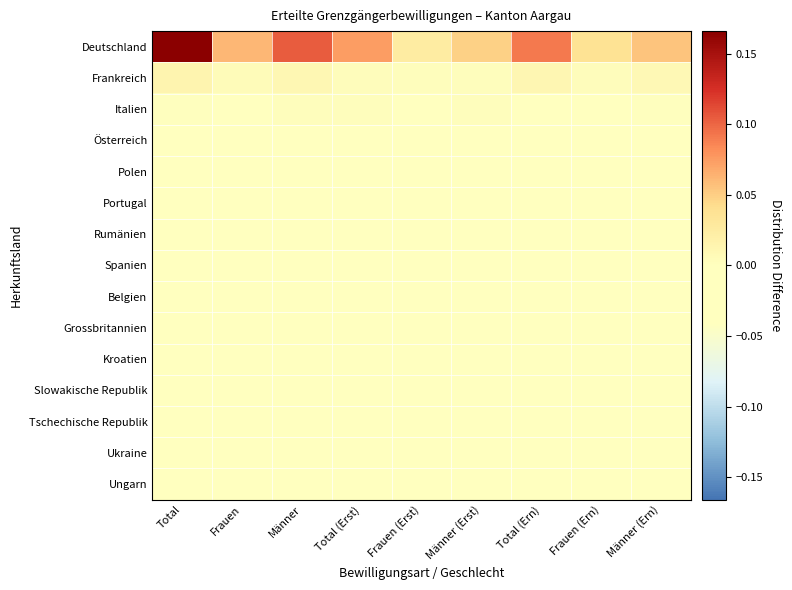

Reading right to left, extract all data points from this chart.

Deutschland: Männer (Ern)=0.1	Frauen (Ern)=0.0	Total (Ern)=0.1	Männer (Erst)=0.0	Frauen (Erst)=0.0	Total (Erst)=0.1	Männer=0.1	Frauen=0.1	Total=0.2
Frankreich: Männer (Ern)=0.0	Frauen (Ern)=0.0	Total (Ern)=0.0	Männer (Erst)=0.0	Frauen (Erst)=0.0	Total (Erst)=0.0	Männer=0.0	Frauen=0.0	Total=0.0
Italien: Männer (Ern)=0.0	Frauen (Ern)=-0.0	Total (Ern)=-0.0	Männer (Erst)=0.0	Frauen (Erst)=-0.0	Total (Erst)=0.0	Männer=0.0	Frauen=-0.0	Total=0.0
Österreich: Männer (Ern)=-0.0	Frauen (Ern)=-0.0	Total (Ern)=-0.0	Männer (Erst)=-0.0	Frauen (Erst)=-0.0	Total (Erst)=-0.0	Männer=-0.0	Frauen=-0.0	Total=-0.0
Polen: Männer (Ern)=-0.0	Frauen (Ern)=-0.0	Total (Ern)=-0.0	Männer (Erst)=-0.0	Frauen (Erst)=-0.0	Total (Erst)=-0.0	Männer=-0.0	Frauen=-0.0	Total=-0.0
Portugal: Männer (Ern)=-0.0	Frauen (Ern)=-0.0	Total (Ern)=-0.0	Männer (Erst)=-0.0	Frauen (Erst)=-0.0	Total (Erst)=-0.0	Männer=-0.0	Frauen=-0.0	Total=-0.0
Rumänien: Männer (Ern)=-0.0	Frauen (Ern)=-0.0	Total (Ern)=-0.0	Männer (Erst)=-0.0	Frauen (Erst)=-0.0	Total (Erst)=-0.0	Männer=-0.0	Frauen=-0.0	Total=-0.0
Spanien: Männer (Ern)=-0.0	Frauen (Ern)=-0.0	Total (Ern)=-0.0	Männer (Erst)=-0.0	Frauen (Erst)=-0.0	Total (Erst)=-0.0	Männer=-0.0	Frauen=-0.0	Total=-0.0
Belgien: Männer (Ern)=-0.0	Frauen (Ern)=-0.0	Total (Ern)=-0.0	Männer (Erst)=-0.0	Frauen (Erst)=-0.0	Total (Erst)=-0.0	Männer=-0.0	Frauen=-0.0	Total=-0.0
Grossbritannien: Männer (Ern)=-0.0	Frauen (Ern)=-0.0	Total (Ern)=-0.0	Männer (Erst)=-0.0	Frauen (Erst)=-0.0	Total (Erst)=-0.0	Männer=-0.0	Frauen=-0.0	Total=-0.0
Kroatien: Männer (Ern)=-0.0	Frauen (Ern)=-0.0	Total (Ern)=-0.0	Männer (Erst)=-0.0	Frauen (Erst)=-0.0	Total (Erst)=-0.0	Männer=-0.0	Frauen=-0.0	Total=-0.0
Slowakische Republik: Männer (Ern)=-0.0	Frauen (Ern)=-0.0	Total (Ern)=-0.0	Männer (Erst)=-0.0	Frauen (Erst)=-0.0	Total (Erst)=-0.0	Männer=-0.0	Frauen=-0.0	Total=-0.0
Tschechische Republik: Männer (Ern)=-0.0	Frauen (Ern)=-0.0	Total (Ern)=-0.0	Männer (Erst)=-0.0	Frauen (Erst)=-0.0	Total (Erst)=-0.0	Männer=-0.0	Frauen=-0.0	Total=-0.0
Ukraine: Männer (Ern)=-0.0	Frauen (Ern)=-0.0	Total (Ern)=-0.0	Männer (Erst)=-0.0	Frauen (Erst)=-0.0	Total (Erst)=-0.0	Männer=-0.0	Frauen=-0.0	Total=-0.0
Ungarn: Männer (Ern)=-0.0	Frauen (Ern)=-0.0	Total (Ern)=-0.0	Männer (Erst)=-0.0	Frauen (Erst)=-0.0	Total (Erst)=-0.0	Männer=-0.0	Frauen=-0.0	Total=-0.0